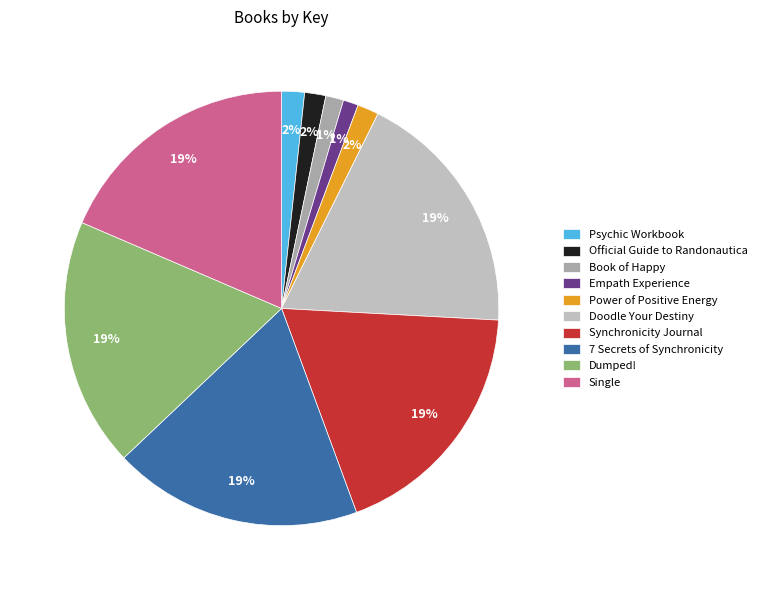

Does Book of Happy account for over 50% of the chart?

No